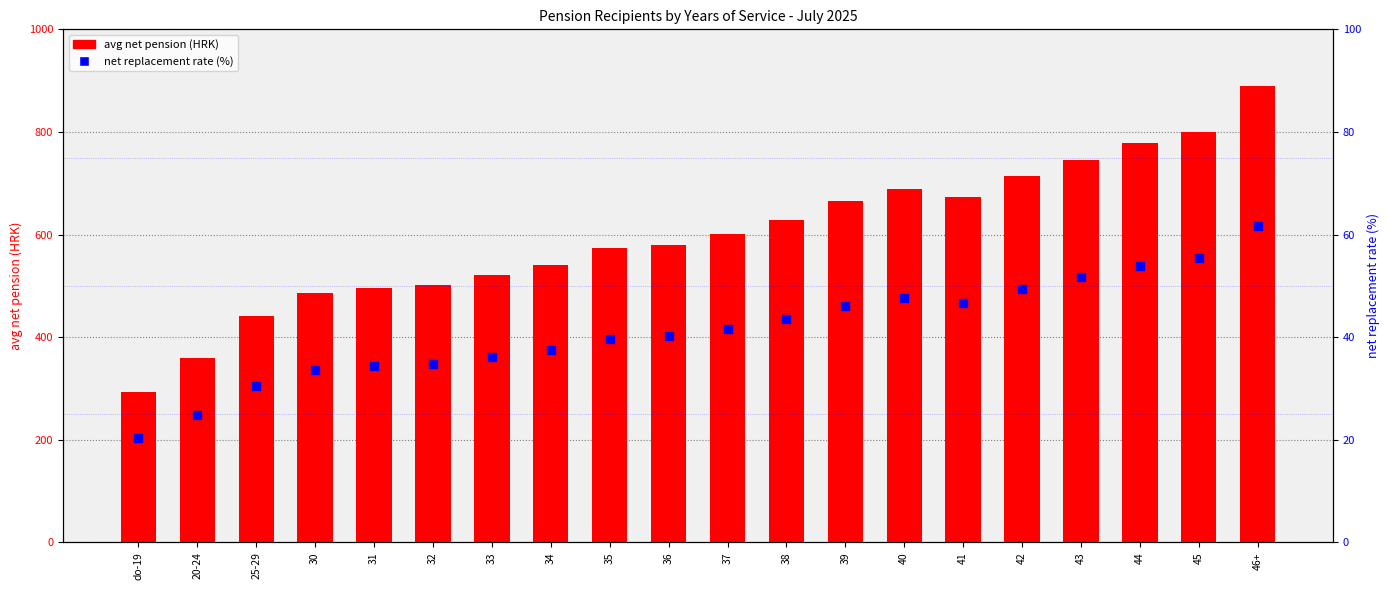

At how many categories does at least one series exceed 92?

20